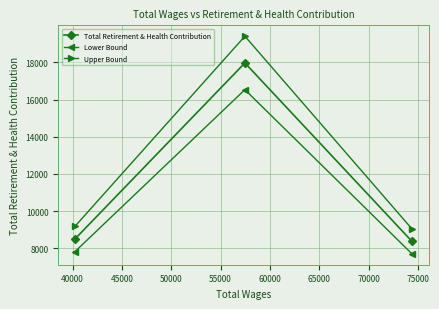

What are all the series names shown in the legend?

Total Retirement & Health Contribution, Lower Bound, Upper Bound